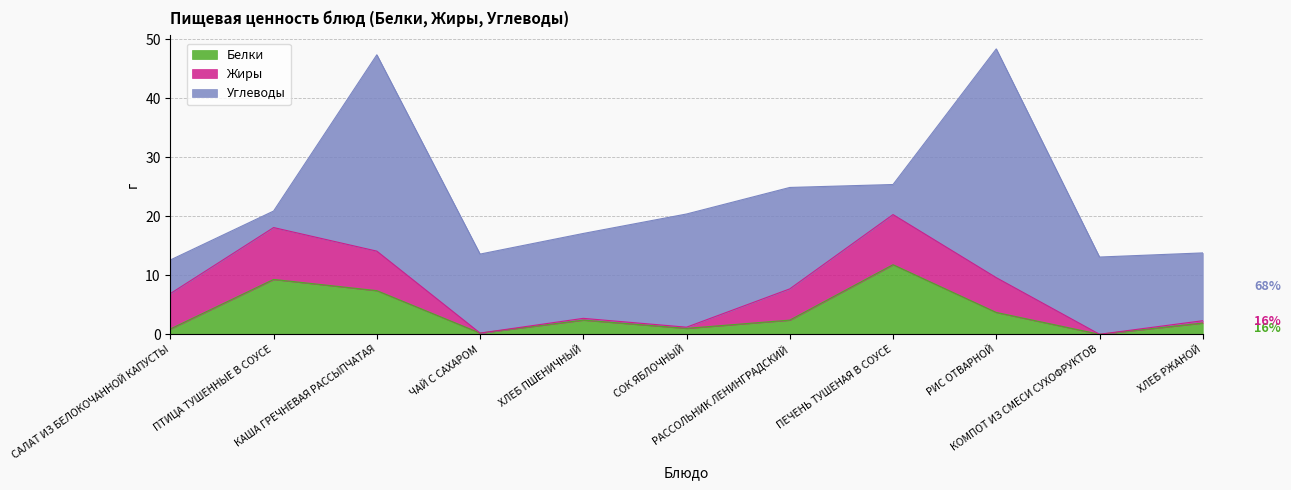

Does the chart display data point markers on the line(s)?

No